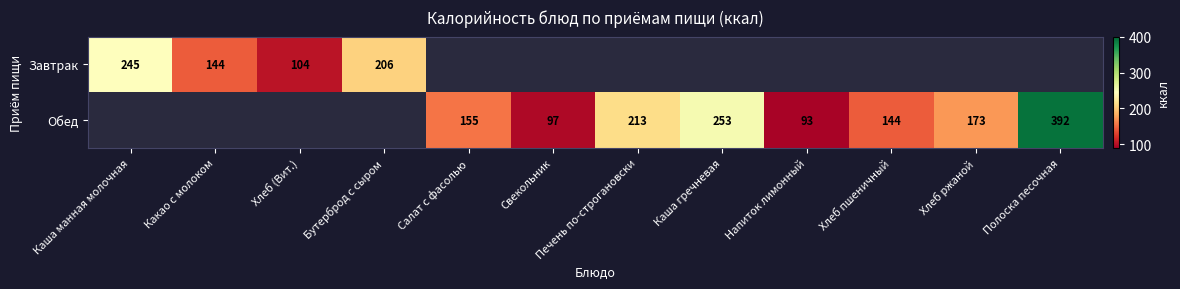

The Обед series shows 38 at Хлеб пшеничный. True or false?

False